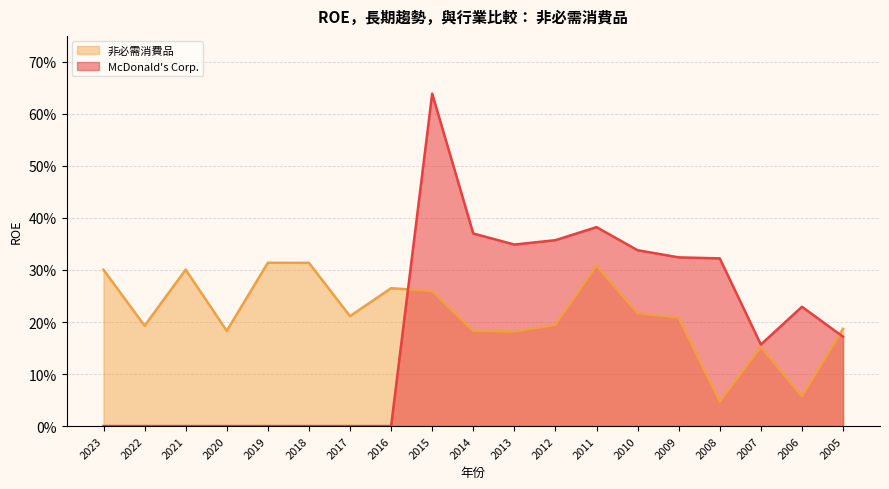

Rank the series at 2016 from lowest to highest value.

McDonald's Corp., 非必需消費品